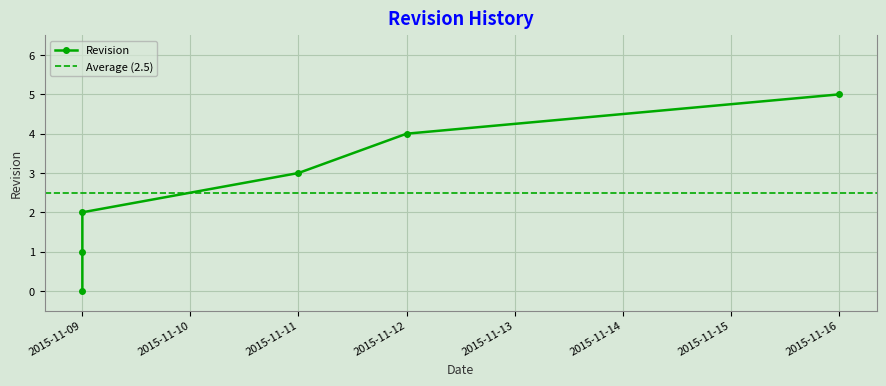

How many values are between 1 and 4?

4